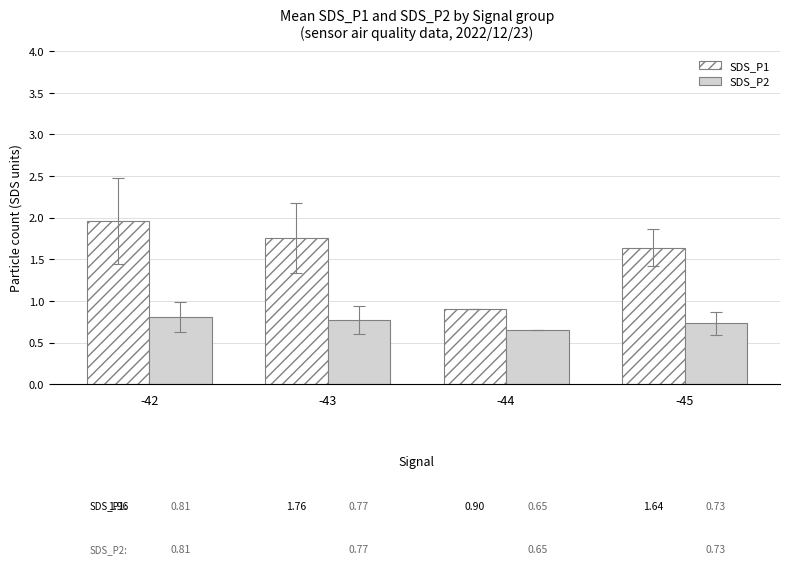

What value does the SDS_P2 series have at -42?

0.8